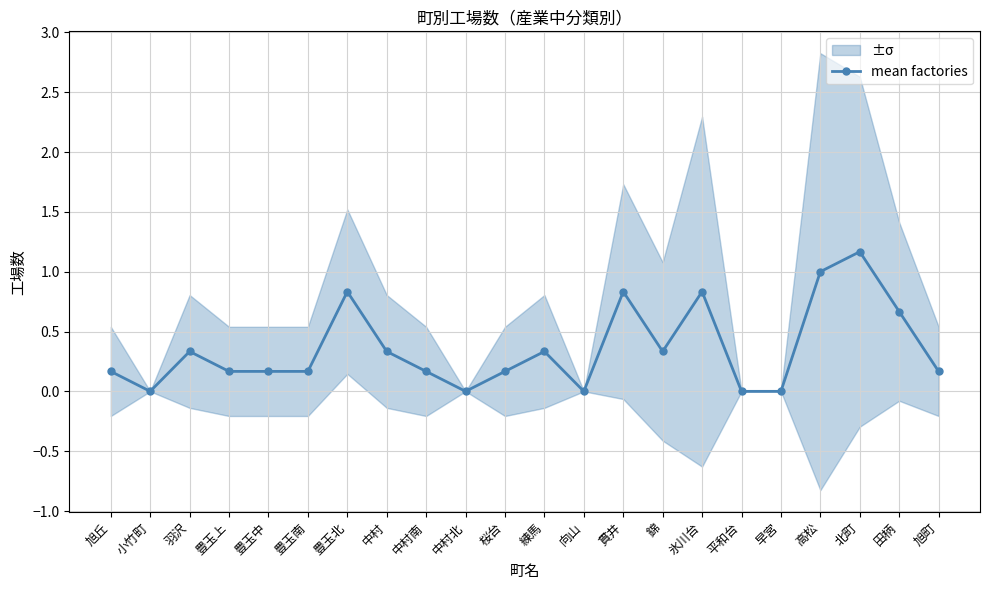

What is the sum of all values?

7.8